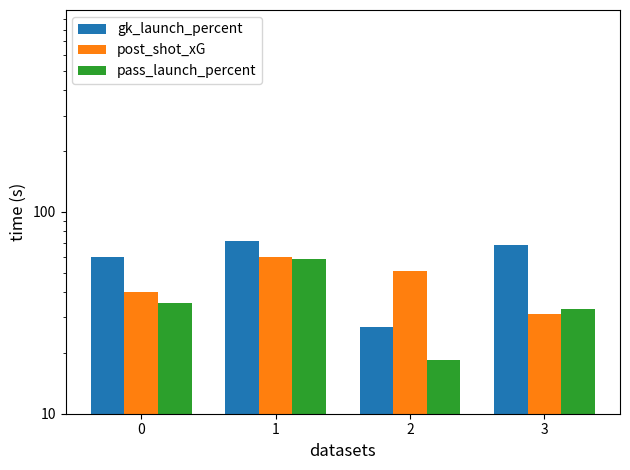

How many values in the post_shot_xG series are below 51?

2